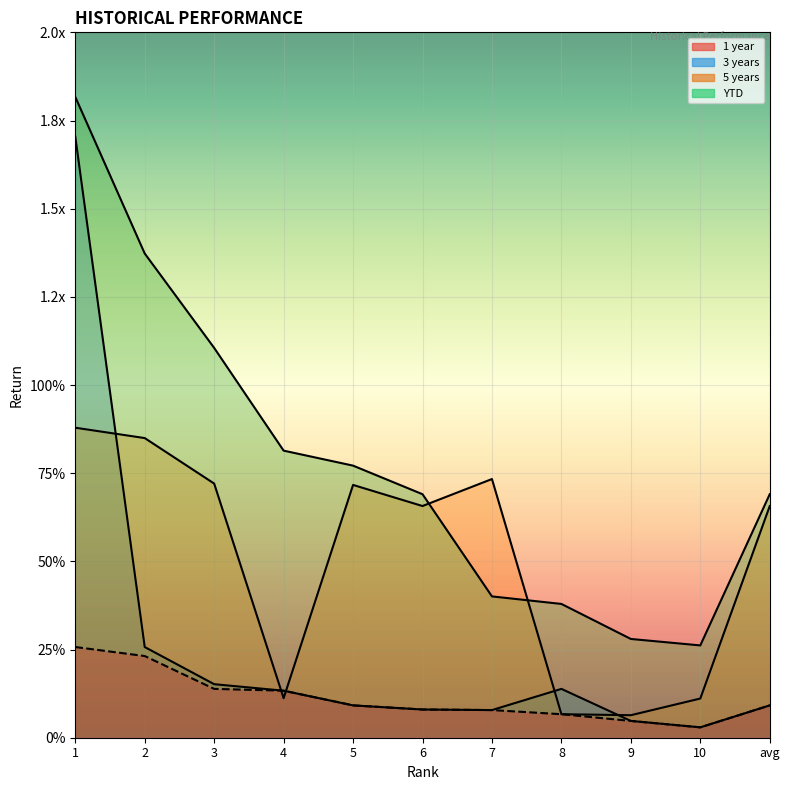

True or false: 5 years and 1 year intersect in this chart.

False